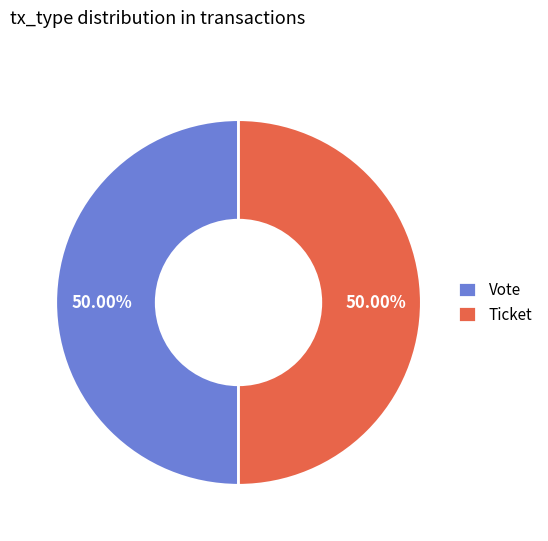

Do Vote and Ticket together represent more than half of the pie?

Yes